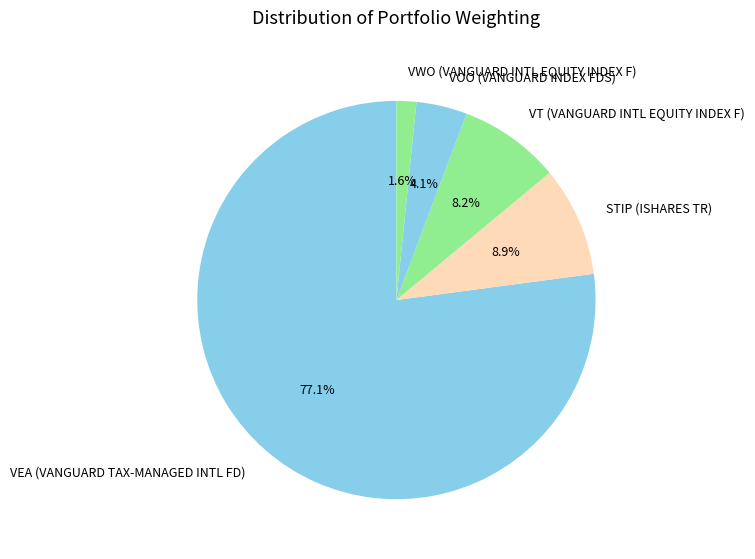

Which slice is the largest?

VEA (VANGUARD TAX-MANAGED INTL FD)